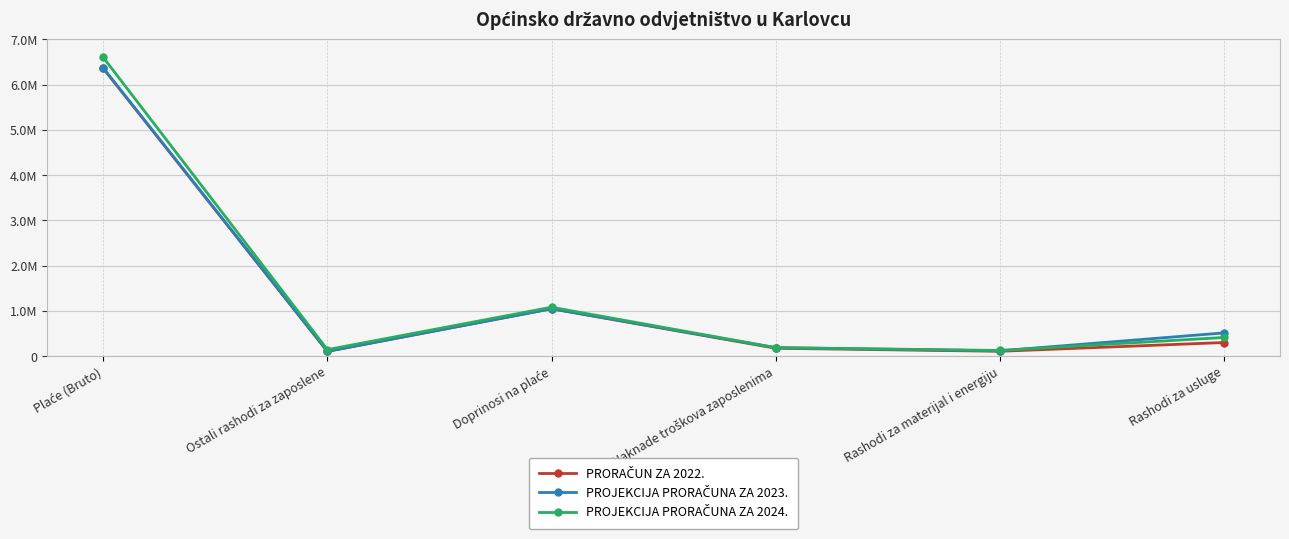

What is the approximate value of PROJEKCIJA PRORAČUNA ZA 2024. at Doprinosi na plaće, to the nearest 100?

1082900